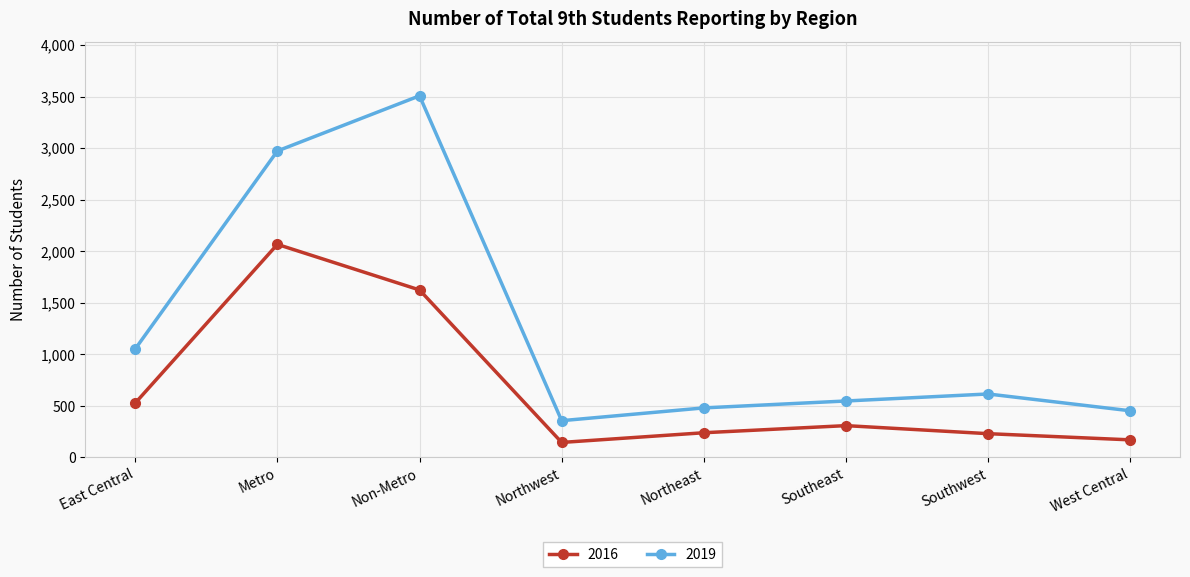

True or false: 2019 has more than 0 points higher than both neighbors.

True